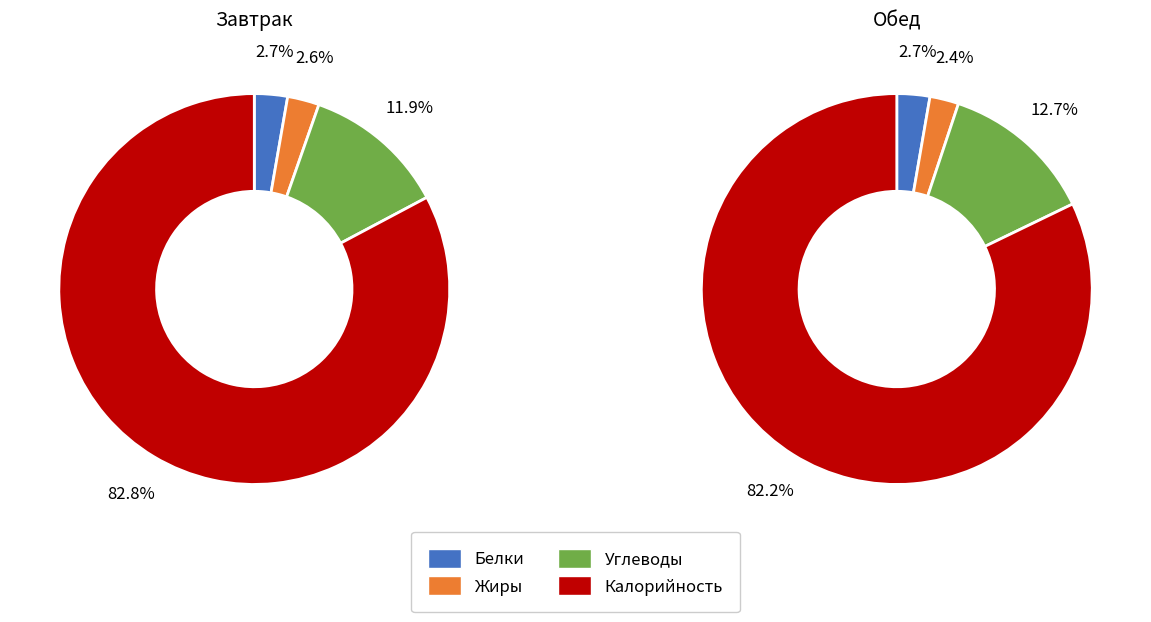

Is there a majority slice in this chart?

Yes